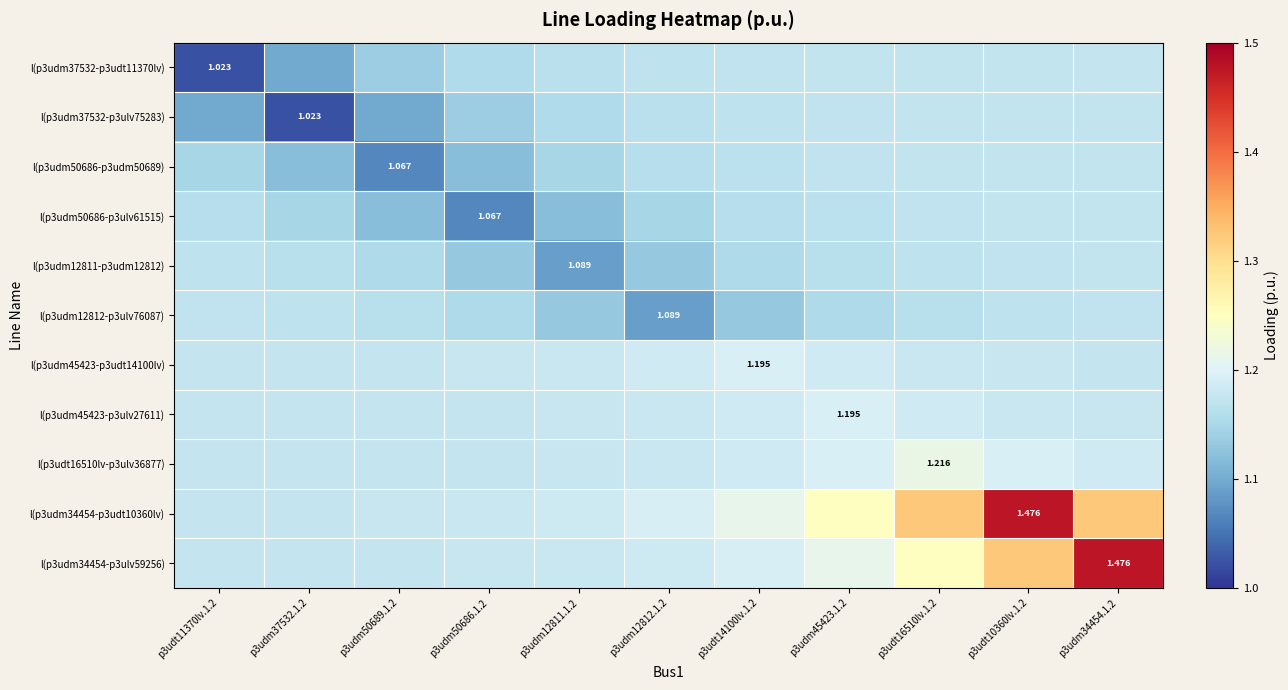

True or false: l(p3udt16510lv-p3ulv36877) has a value of 0.4 at p3udt11370lv.1.2.

False